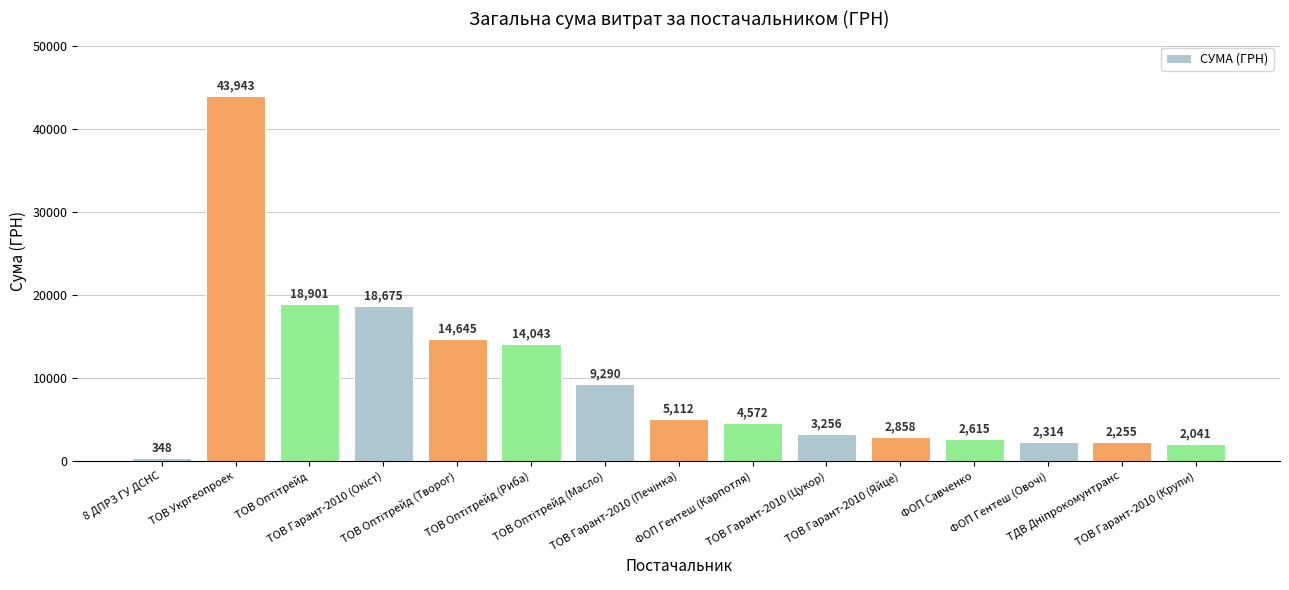

What is the value of the 8th bar from the left?

5112.0